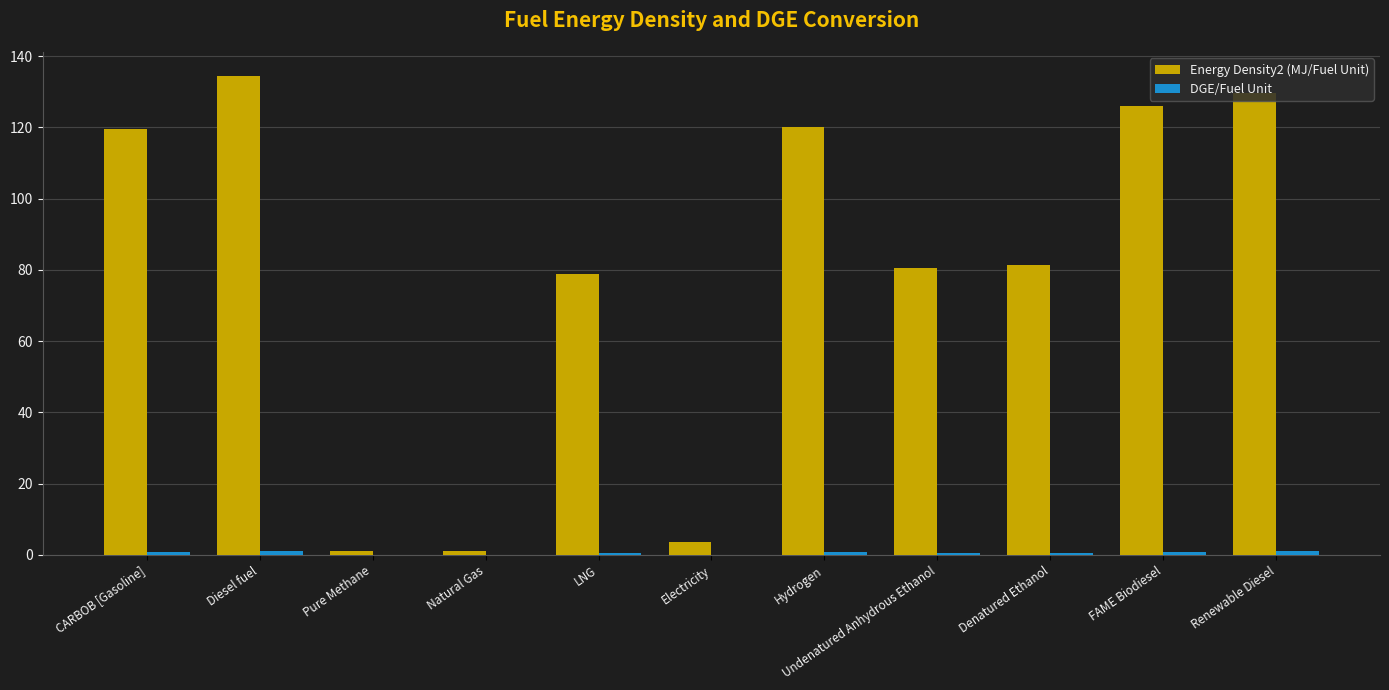

Count the number of data series in this chart.

2